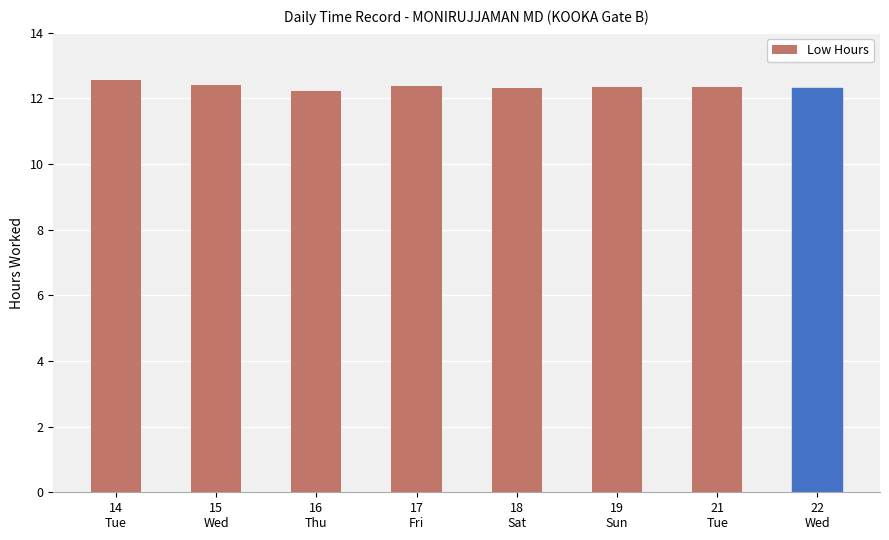

How many categories are shown in the chart?

8